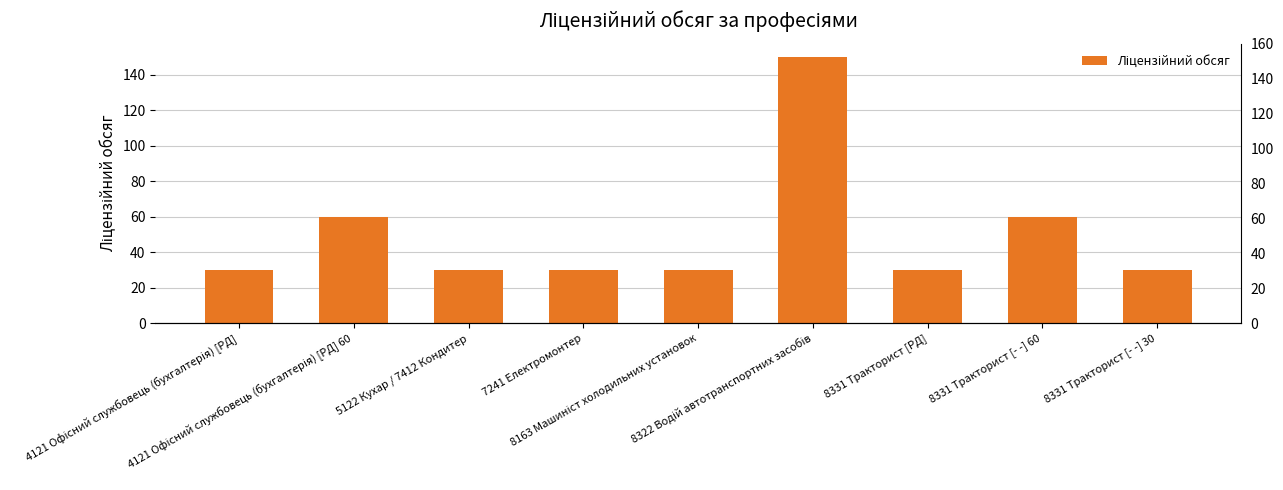

What is the ratio of the value at 8331 Тракторист [- -] 30 to the value at 8331 Тракторист [PД]?

1.0